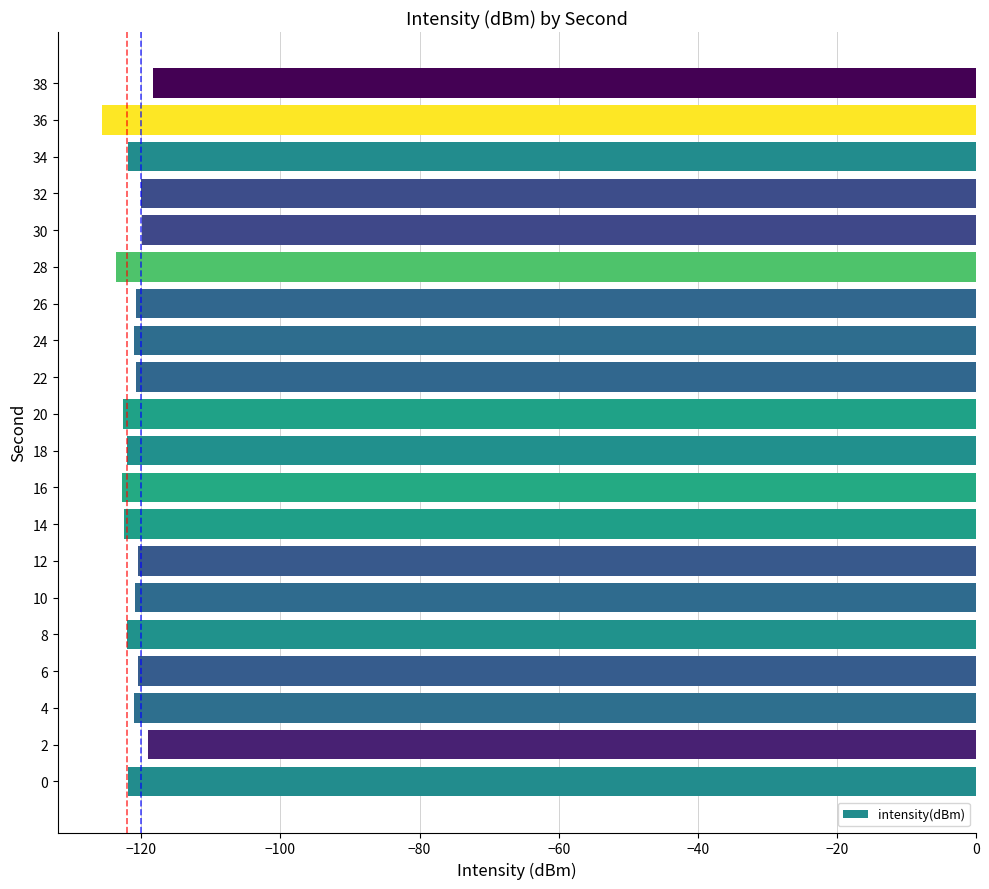

The chart shows a value of -122.5 at 14. True or false?

True